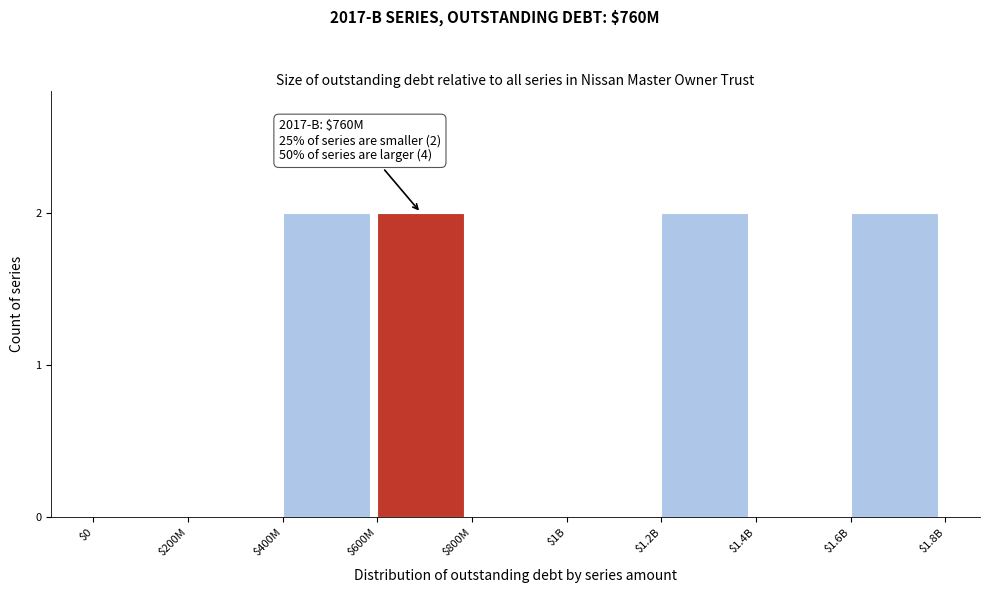

What is the sum of all values?

8